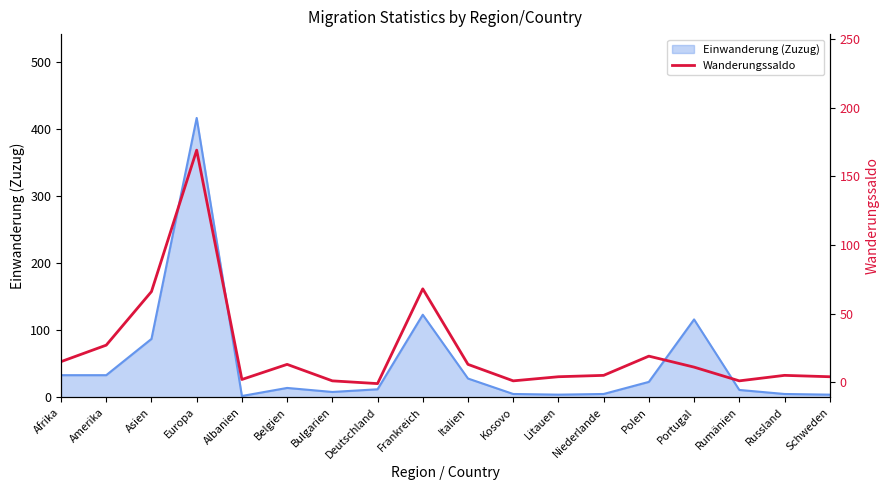

True or false: Einwanderung (Zuzug) has a value of 23 at Polen.

True